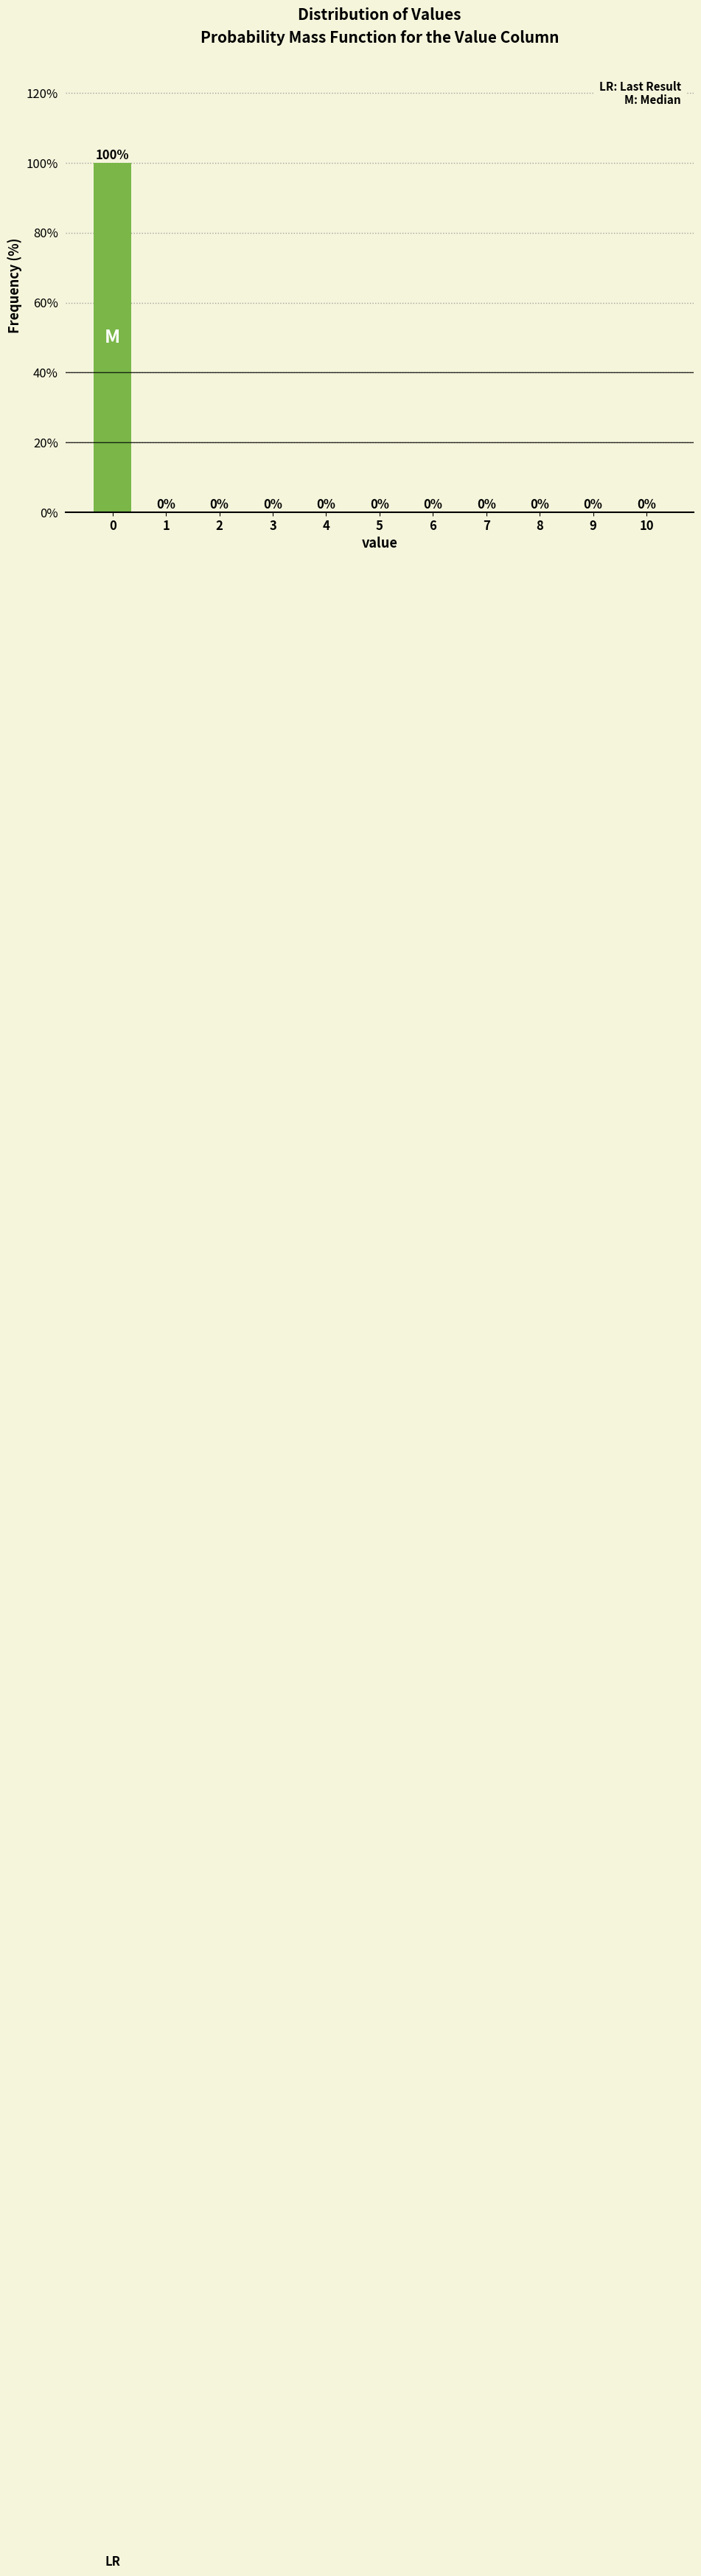

Reading left to right, what are all the values shown in this chart?

0=100	1=0	2=0	3=0	4=0	5=0	6=0	7=0	8=0	9=0	10=0